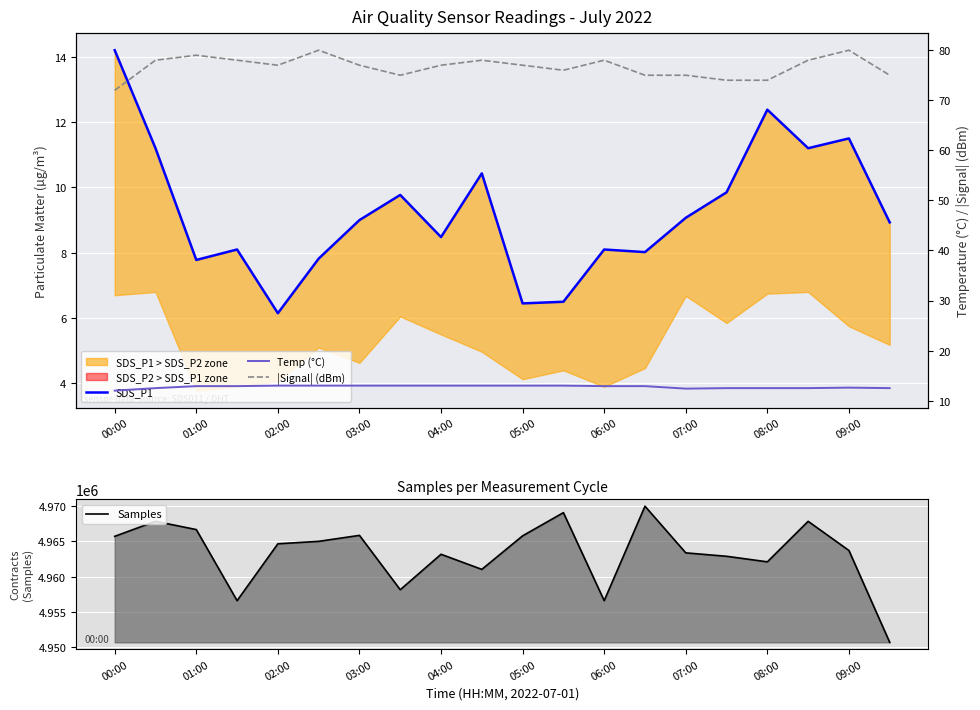

List the series in order of their peak value, highest first.

Samples, |Signal| (dBm), SDS_P1, Temp (°C)